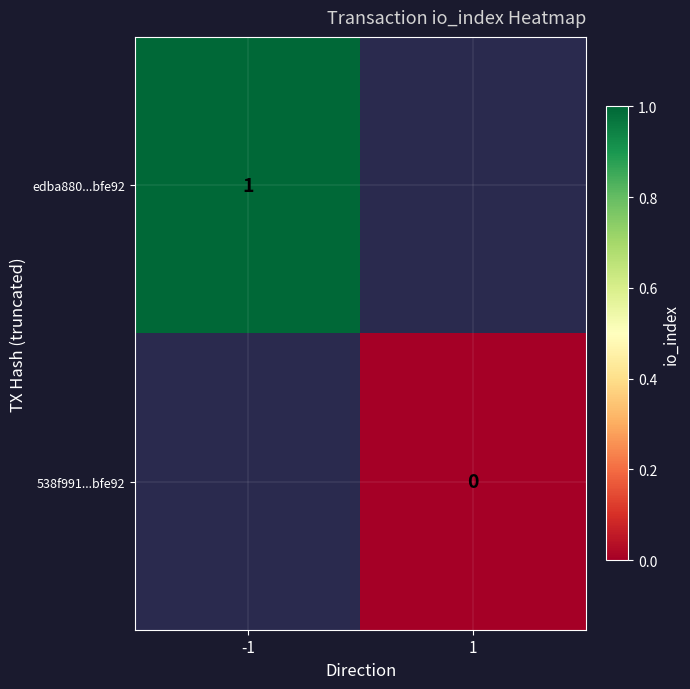

The edba880...bfe92 series shows 0 at -1. True or false?

False